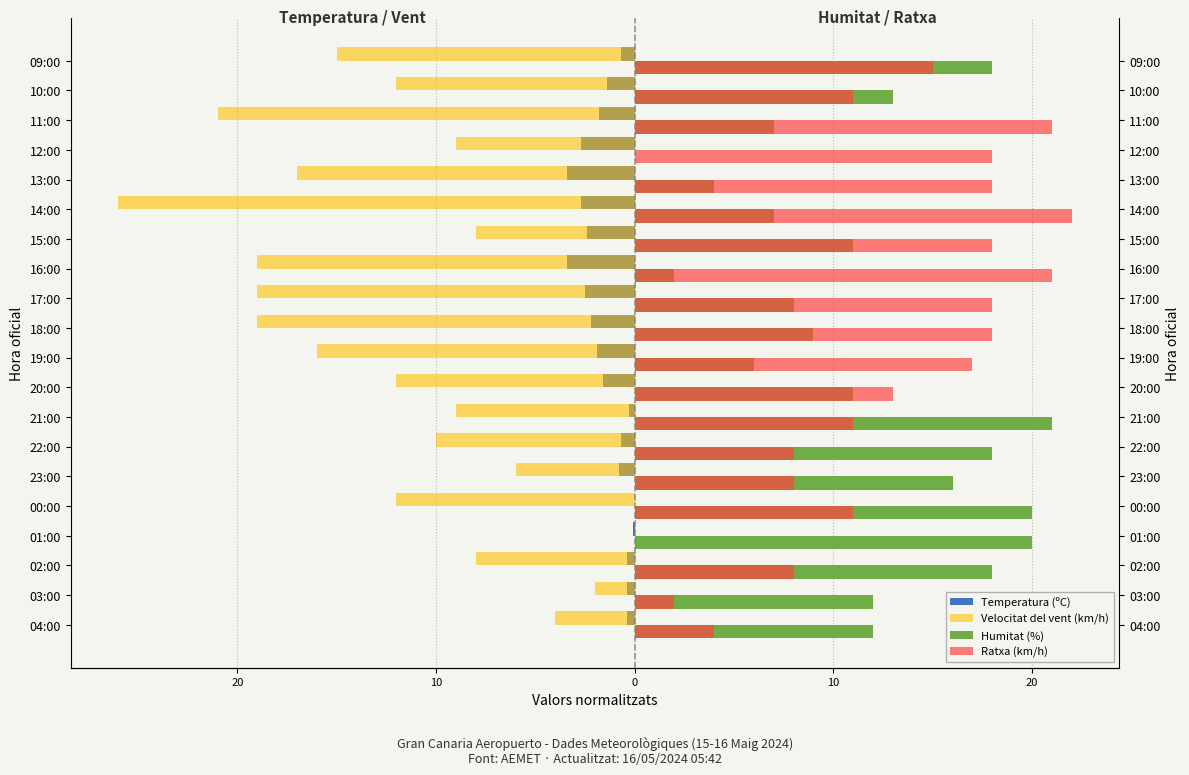

What is the total value across all series at 13:00?

1.6